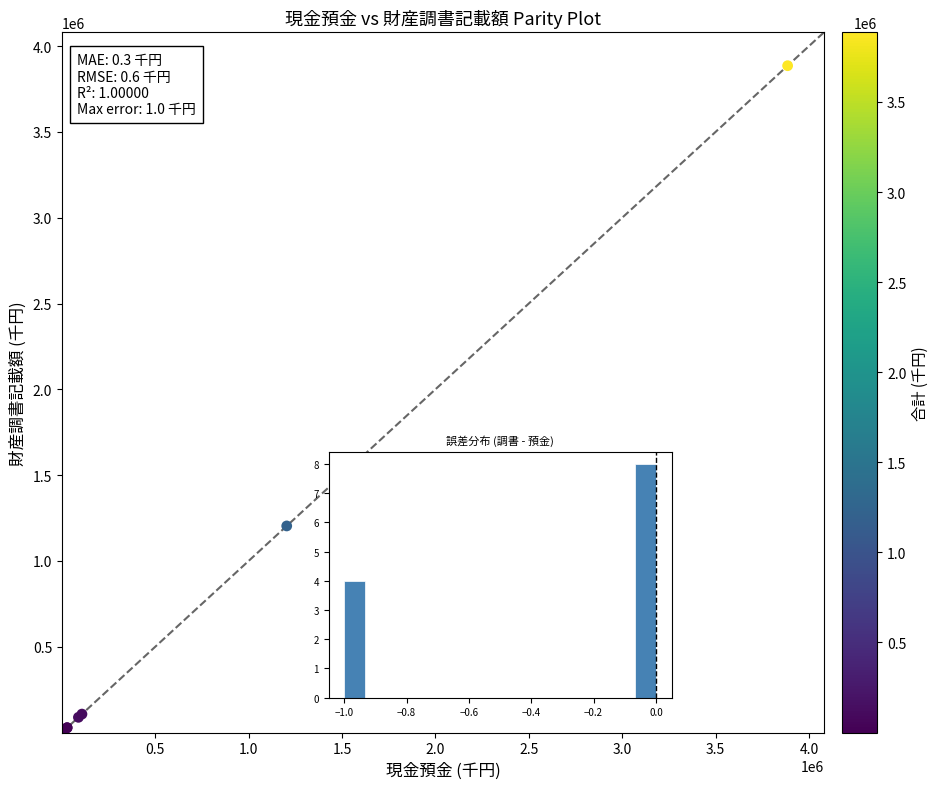

What Y value in the scatter plot is closest to 1942995?

1204015